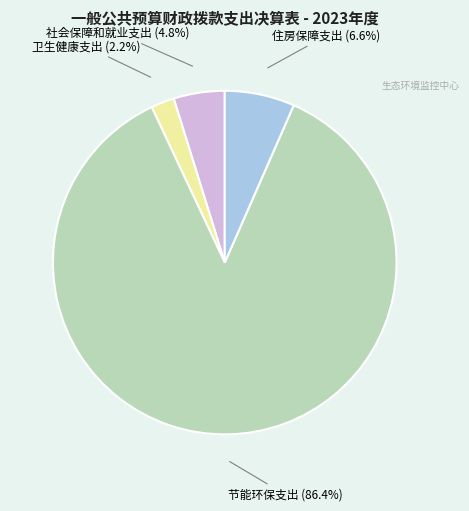

To the nearest percent, what portion does 节能环保支出 represent?

86%